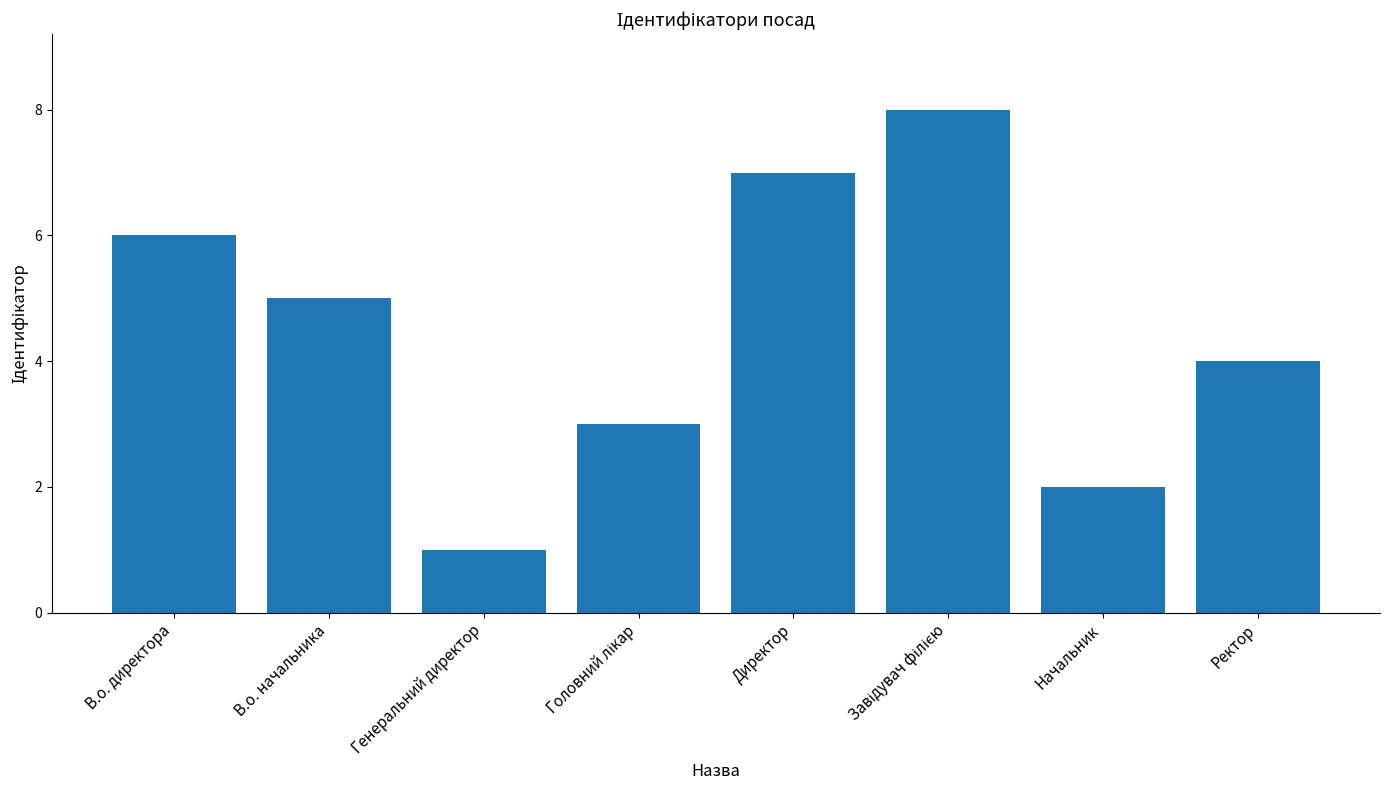

Between Начальник and Ректор, which is larger?

Ректор